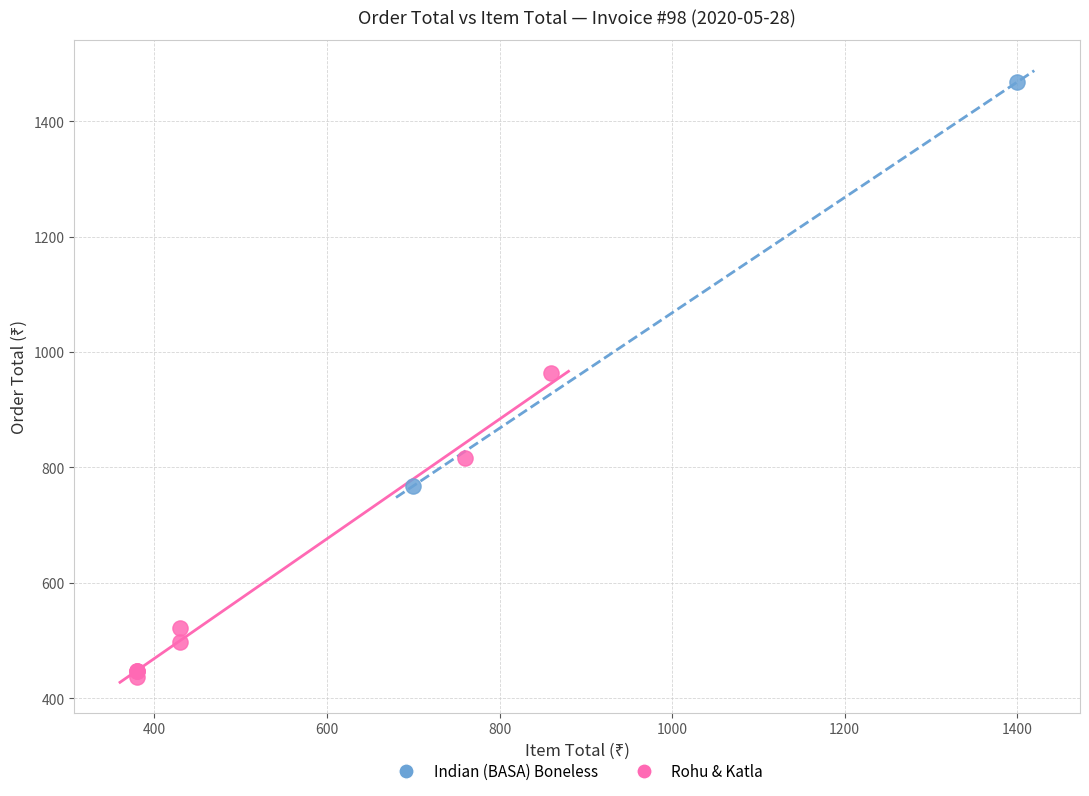

What are all the series names shown in the legend?

Indian (BASA) Boneless, Rohu & Katla